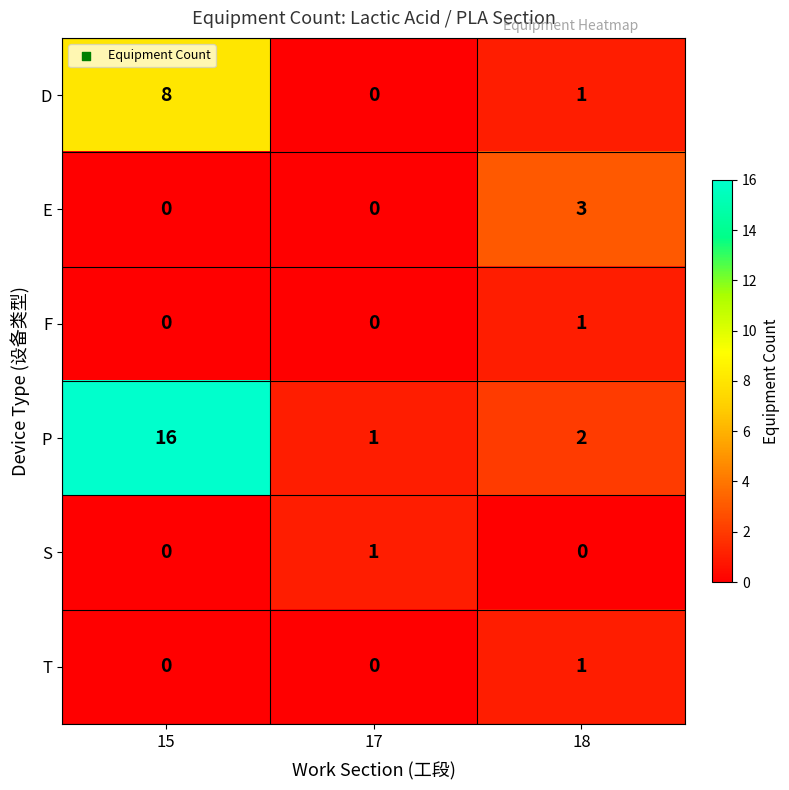

Which series has the largest range (max minus min)?

P